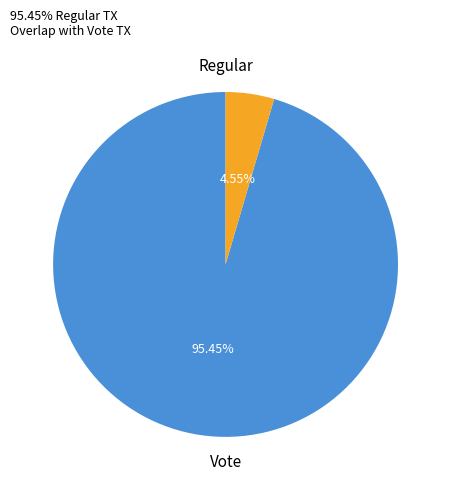

How many segments does this pie chart have?

2